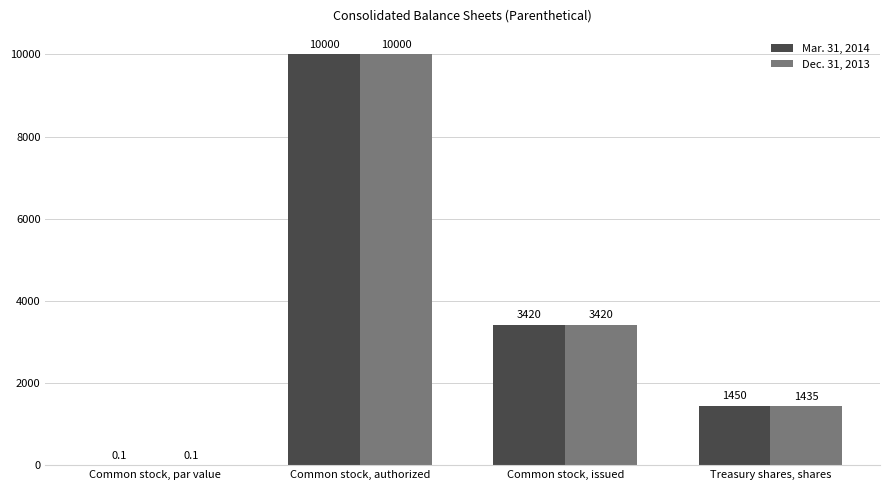

Is it true that Dec. 31, 2013 equals 5524.5 at Common stock, issued?

False